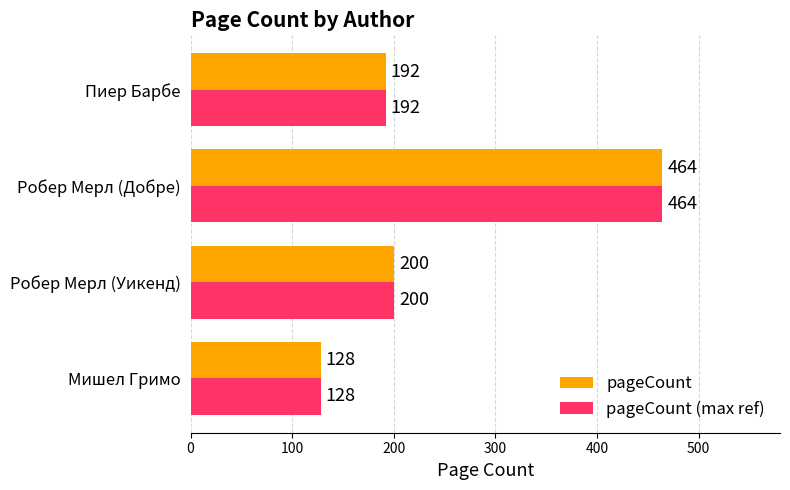

List the labels in order of pageCount (max ref) value, largest first.

Робер Мерл (Добре), Робер Мерл (Уикенд), Пиер Барбе, Мишел Гримо